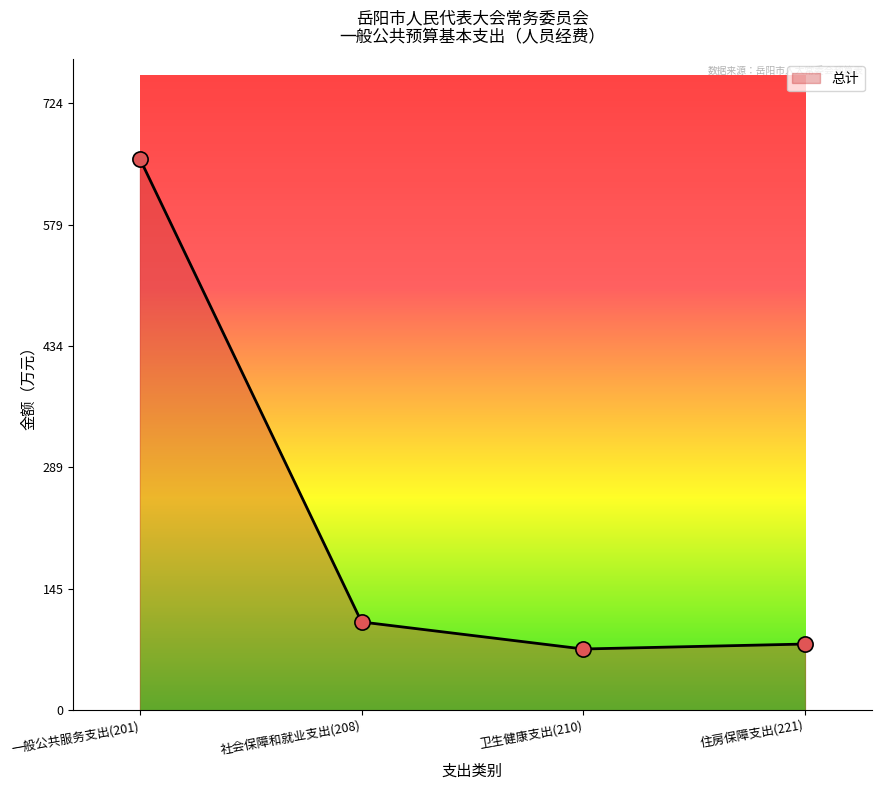

What is the change in value from 一般公共服务支出(201) to 住房保障支出(221)?

-578.8